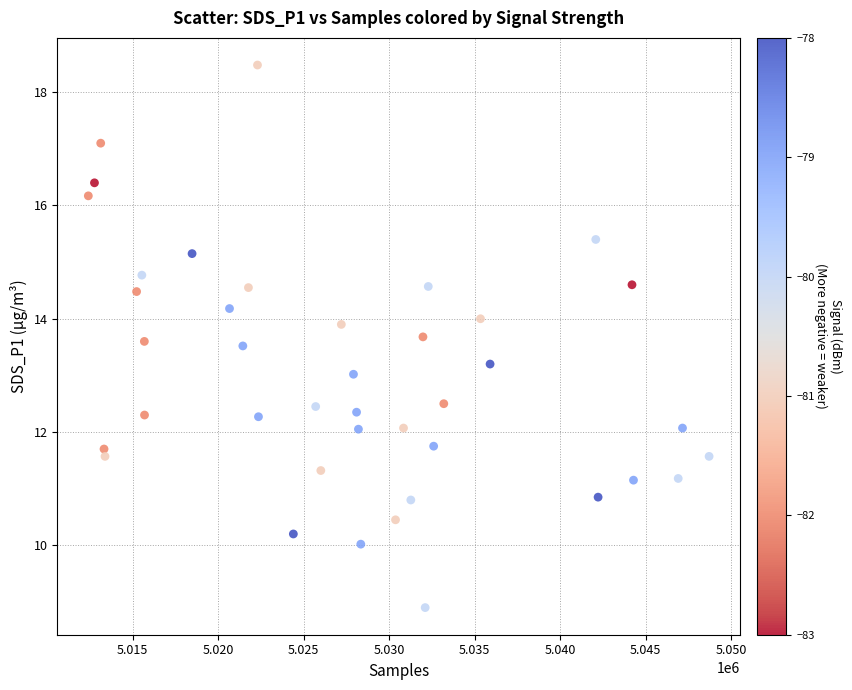

What is the range of Y values (max minus min)?

9.6